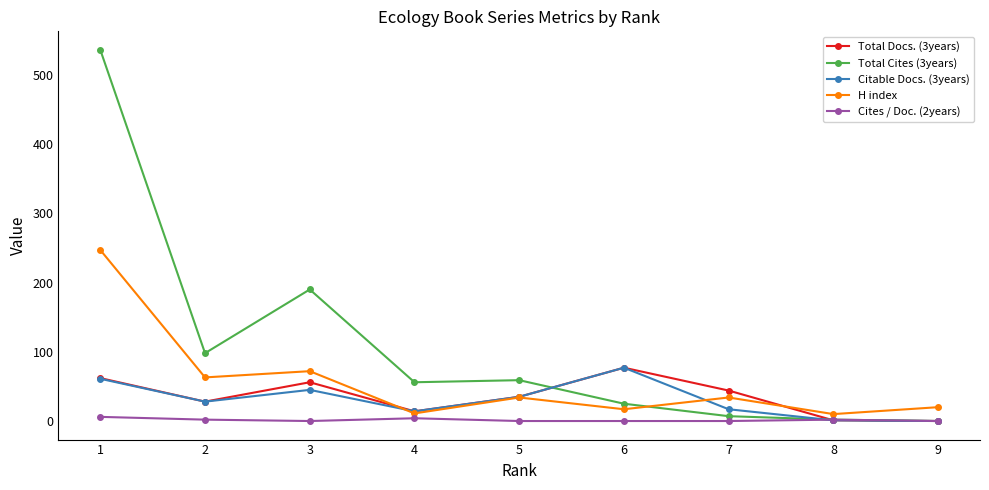

Where is the first local maximum for Total Docs. (3years)?

3